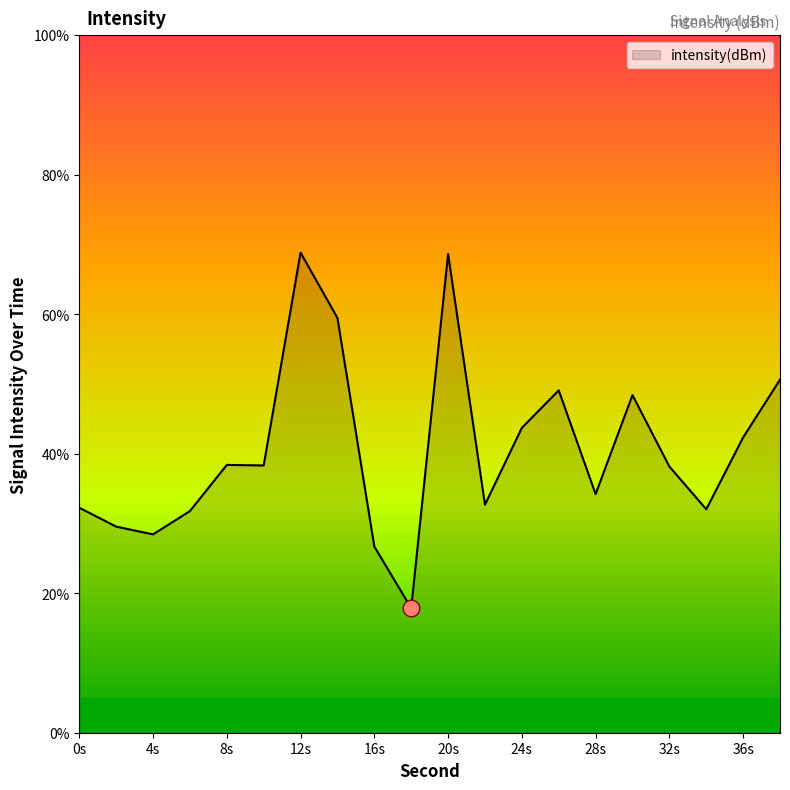

What is the smallest value displayed?

17.9